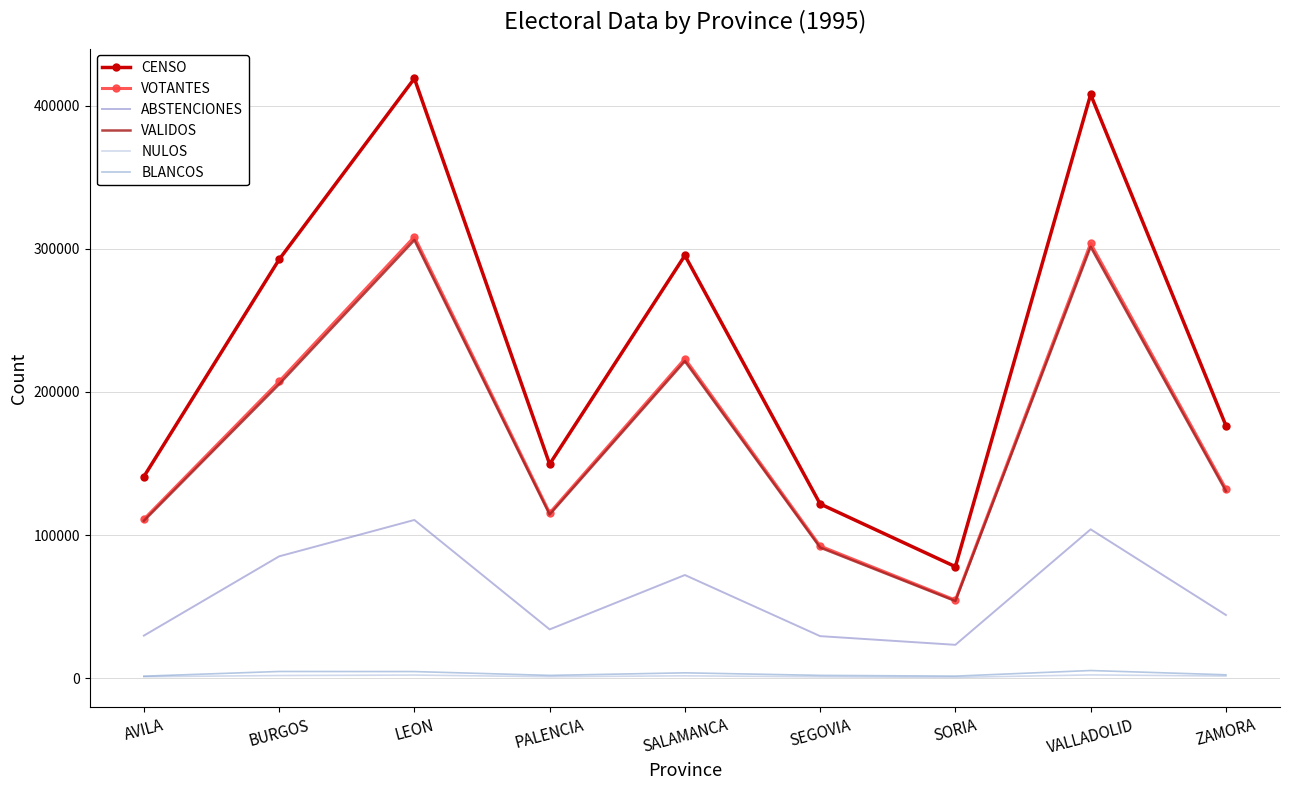

What is the difference between the maximum and second lowest values in the NULOS series?

1347